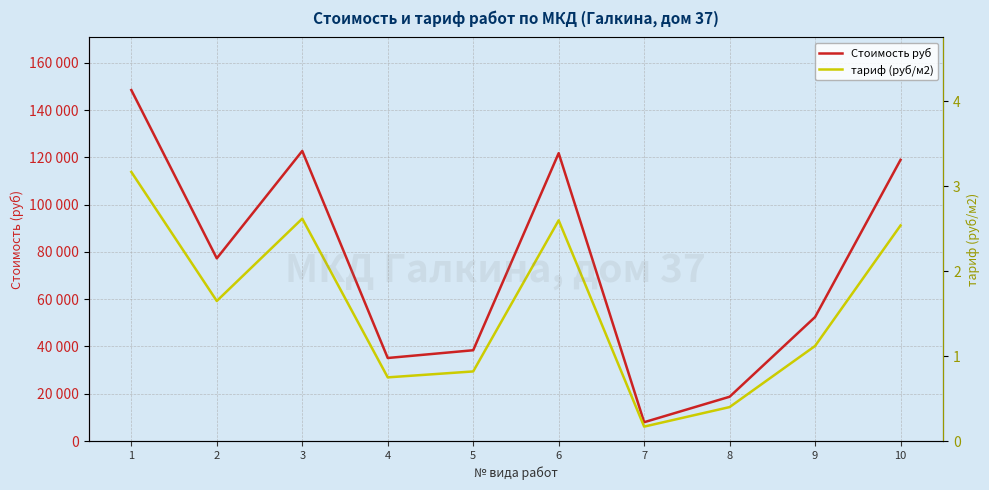

What is the difference between the highest and lowest values at 1?

148470.8